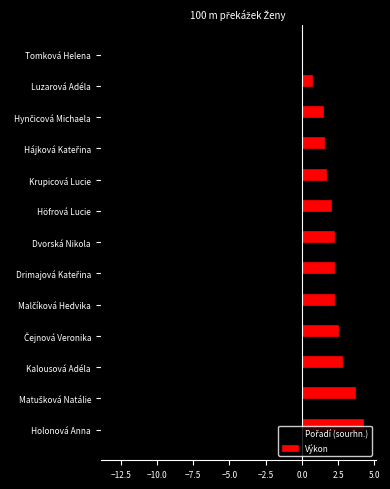

The value of Výkon at Höfrová Lucie is 2.0. True or false?

True